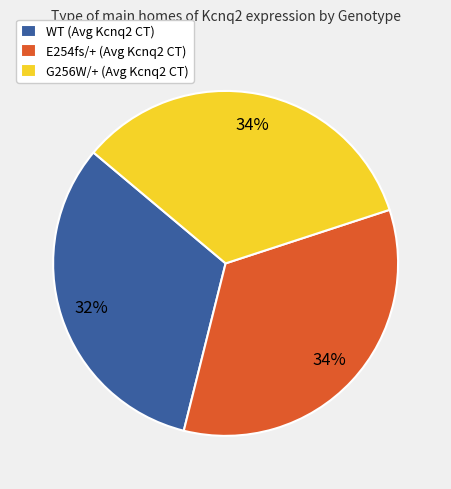

Approximately how many times larger is the value at E254fs/+ (Avg Kcnq2 CT) compared to WT (Avg Kcnq2 CT)?

1.1